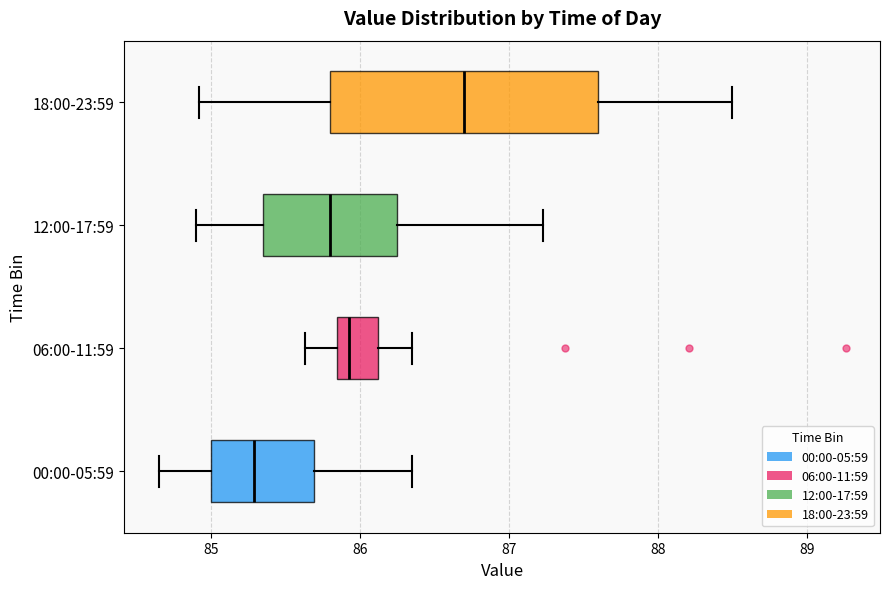

Which box has the furthest to the right median line?

18:00-23:59